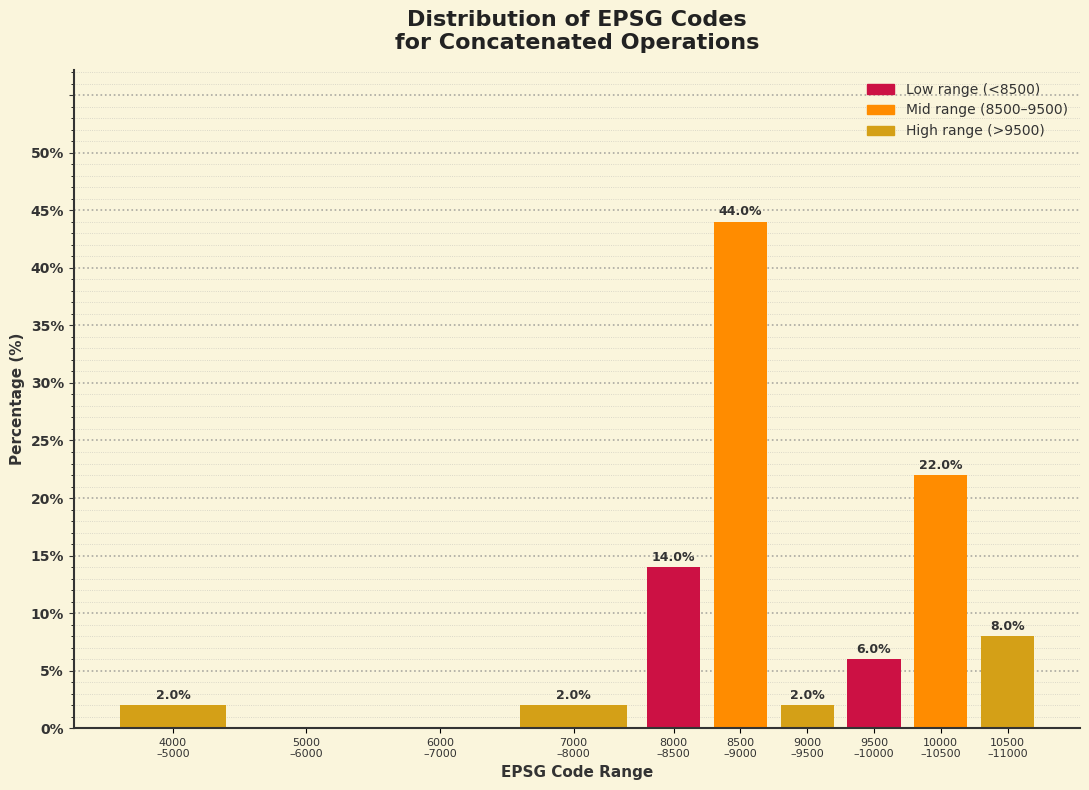

What is the sum of all values?

100.0